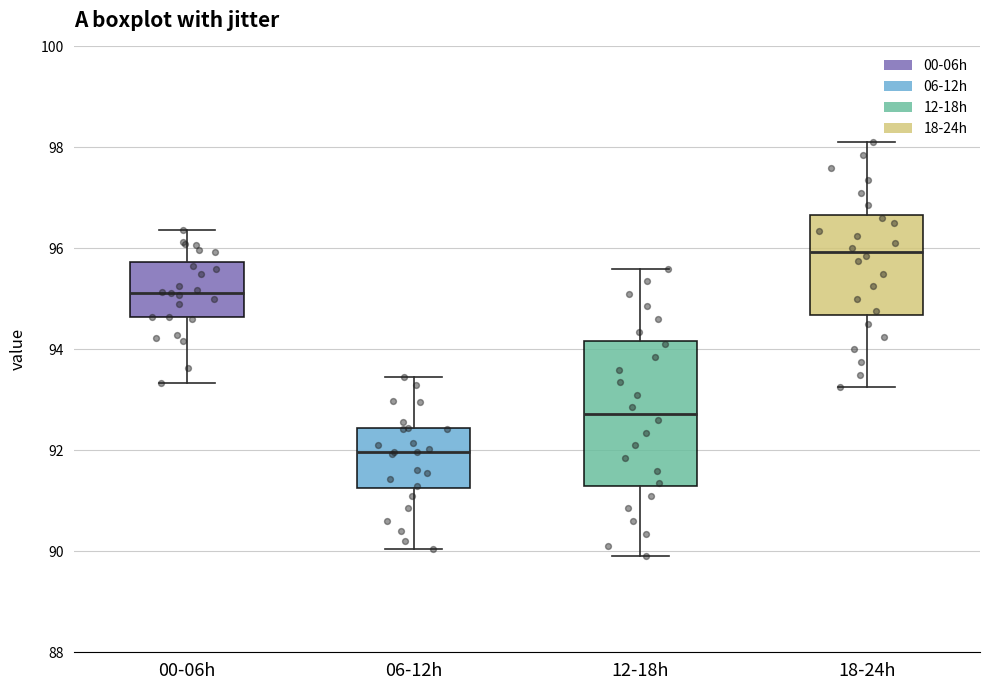

Which box has the highest median line?

18-24h